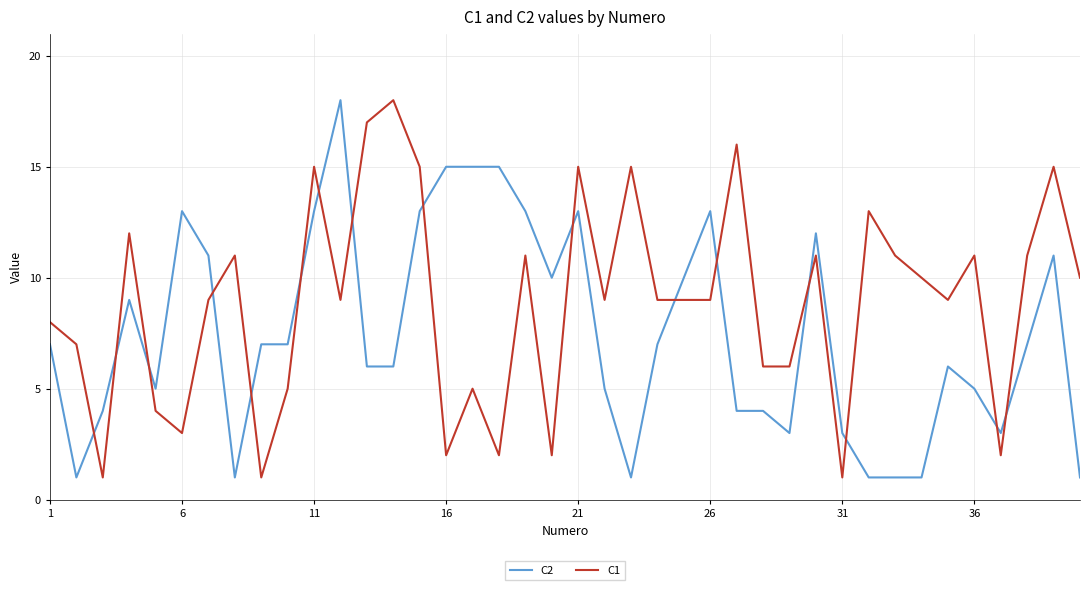

What is the minimum value shown in the chart?

1